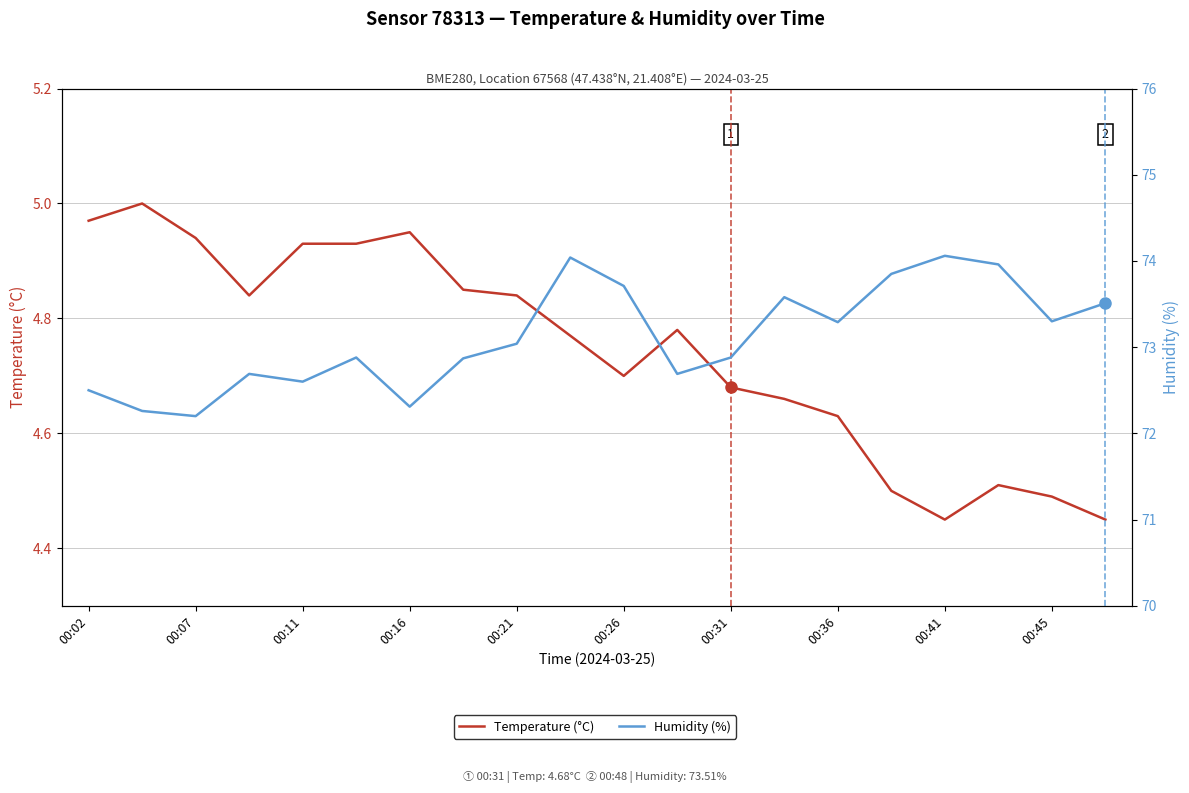

Which series has the widest spread of values?

Humidity (%)